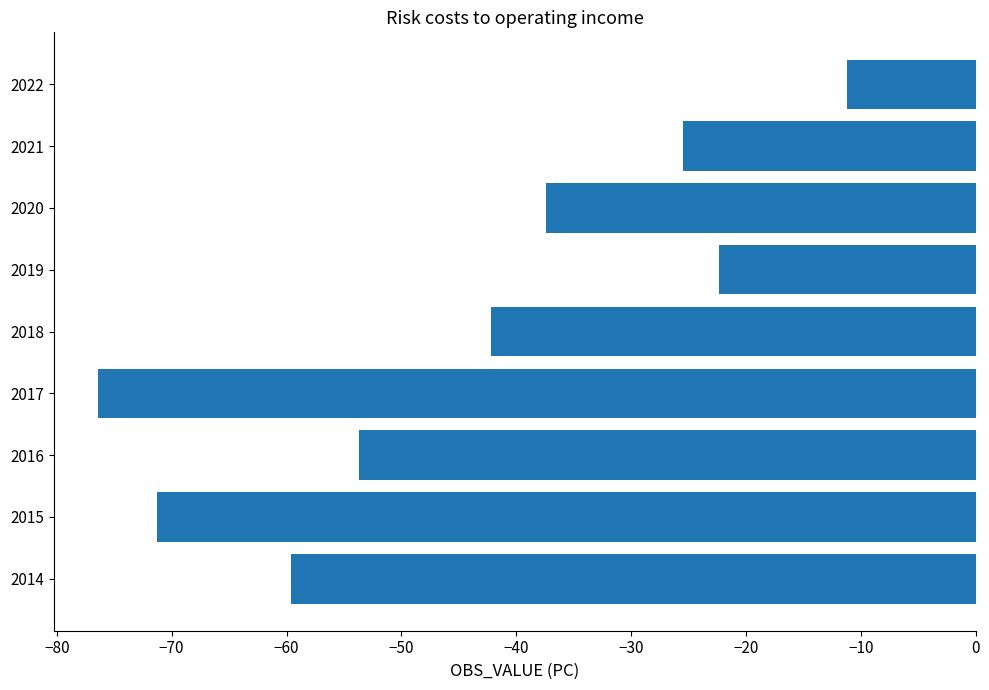

Reading bottom to top, what are all the values shown in this chart?

-59.6	-71.2	-53.7	-76.4	-42.2	-22.4	-37.4	-25.5	-11.2